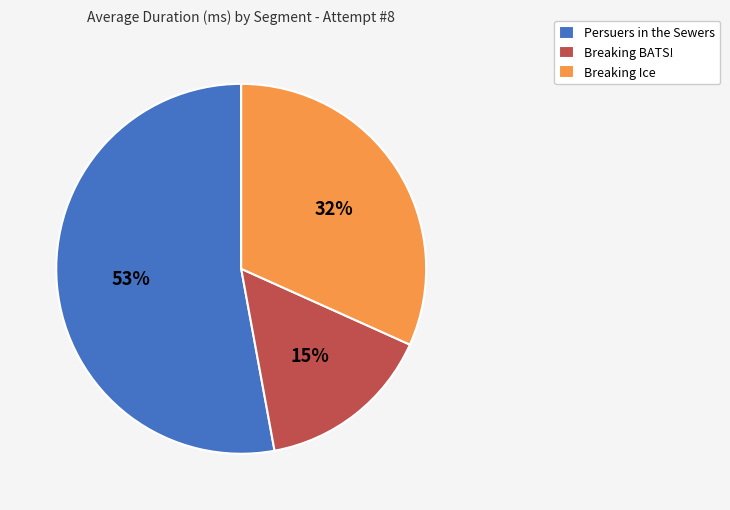

How many slices are in this pie chart?

3